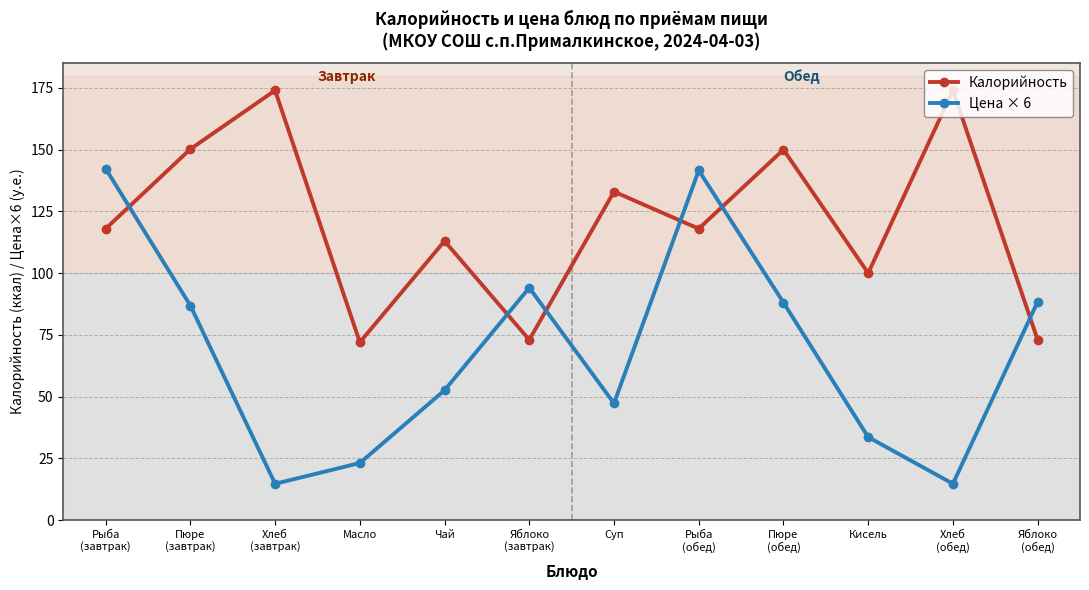

How many lines are shown in the chart?

2